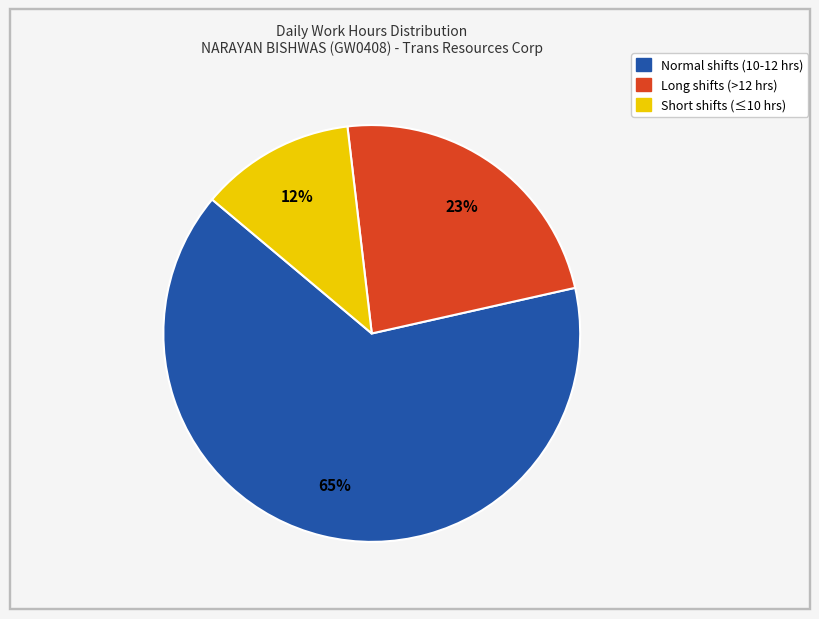

To the nearest percent, what is the average slice percentage?

33%